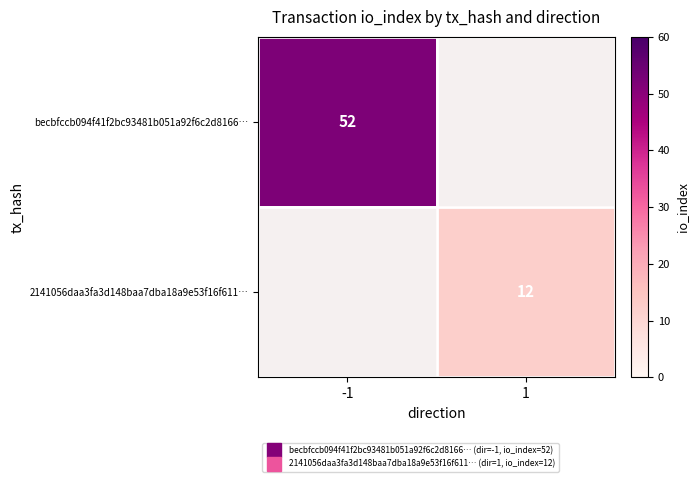

Which series has the largest range (max minus min)?

becbfccb094f41f2bc93481b051a92f6c2d8166…